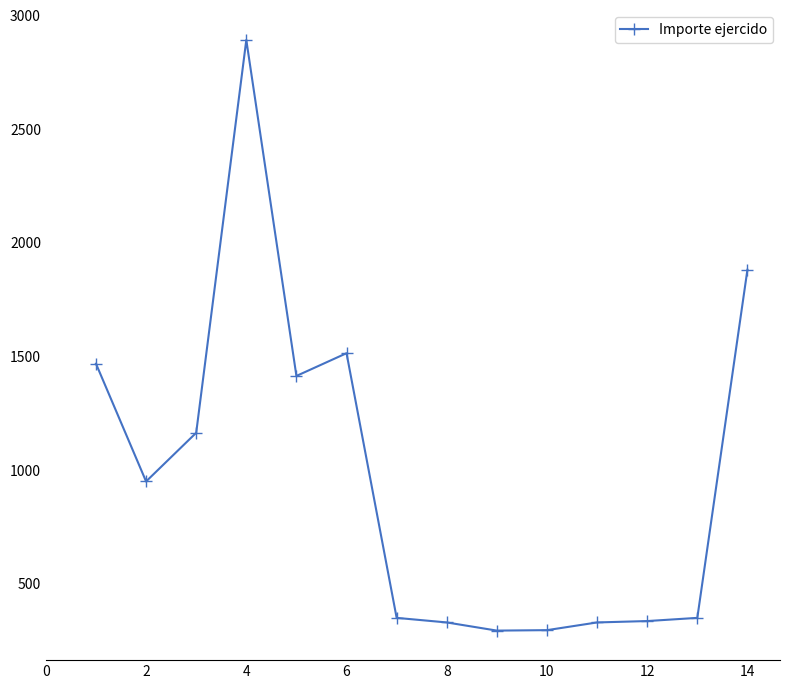

How many lines are shown in the chart?

1